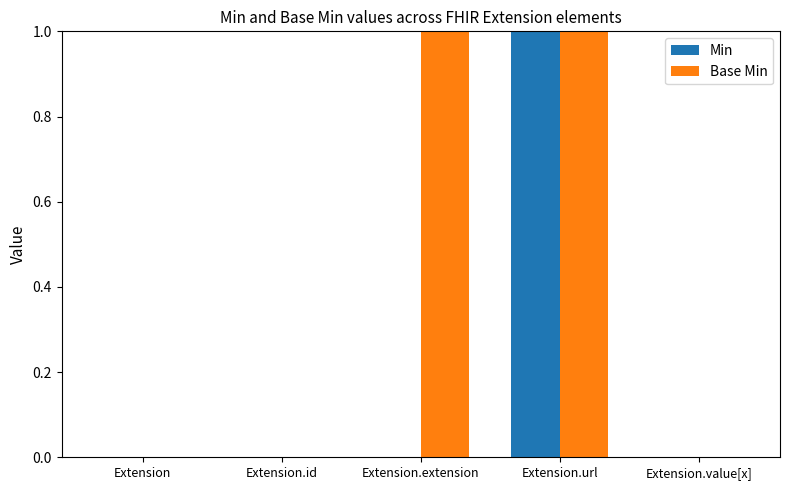

Which series has the largest total across all categories?

Base Min